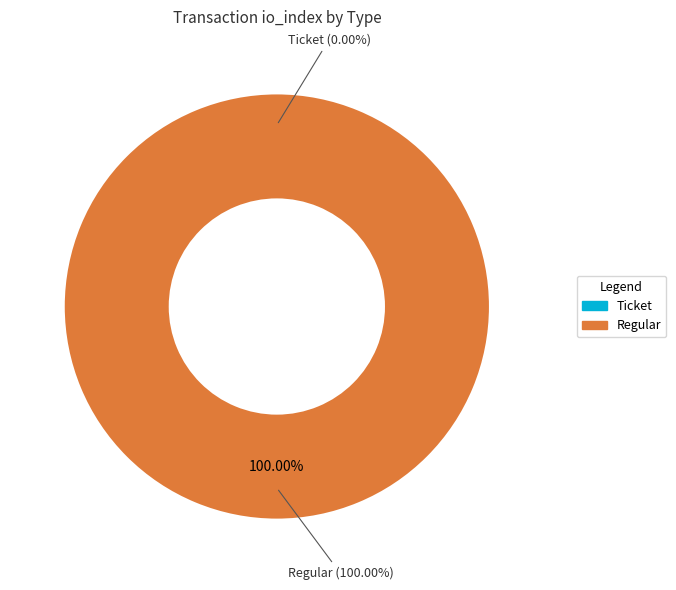

What is the change in value from Ticket (io_index=0) to Regular (io_index=21)?

+21